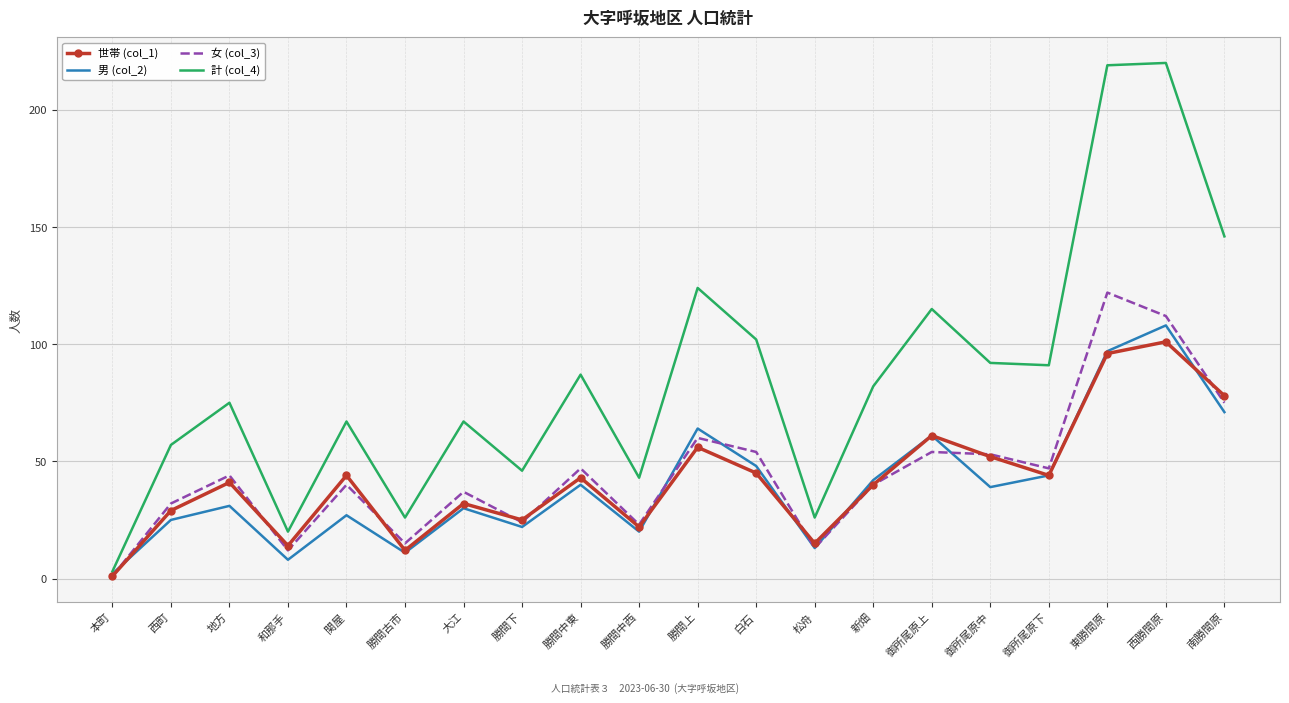

At how many categories does at least one series exceed 7?

19